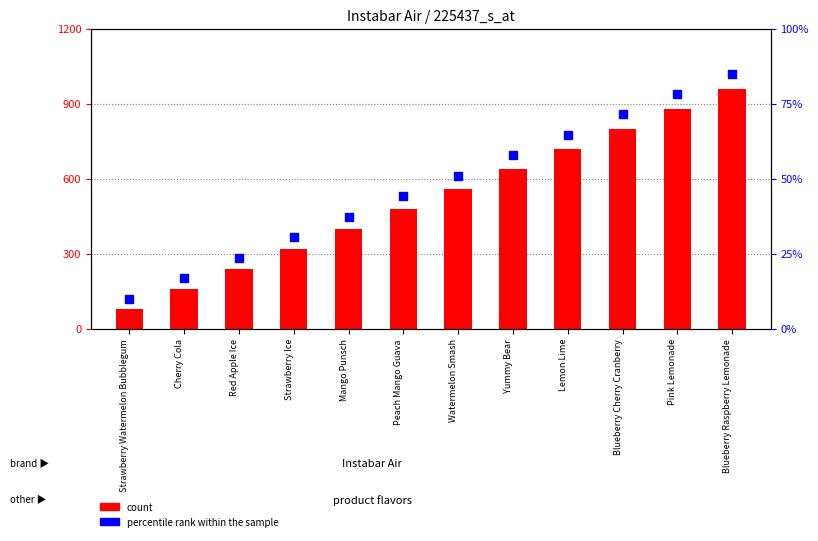

Is the value of count at Yummy Bear greater than the value of percentile rank within the sample at Blueberry Cherry Cranberry?

Yes